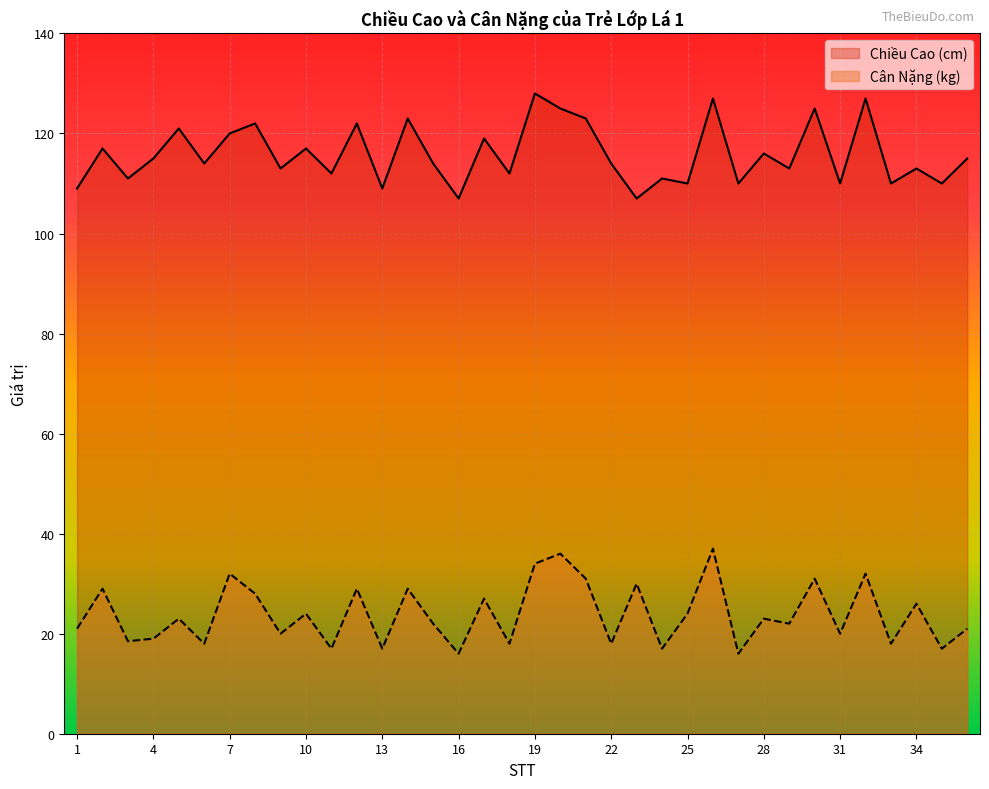

What is the difference between the highest and lowest values at 25?

86.0